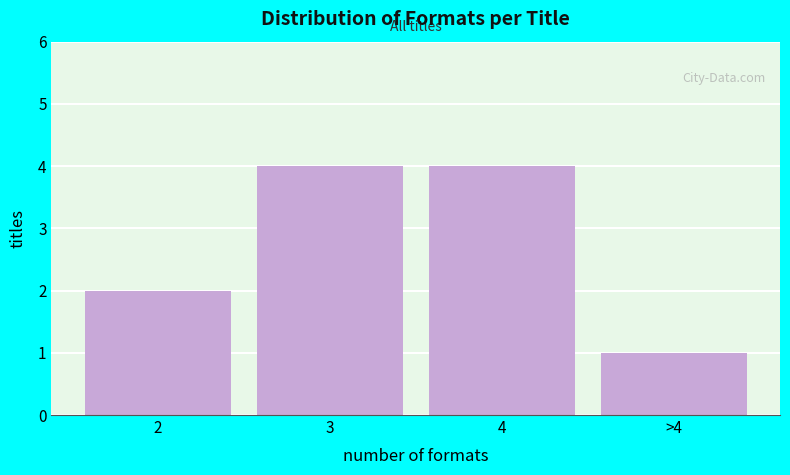

Reading left to right, extract all data points from this chart.

2	4	4	1